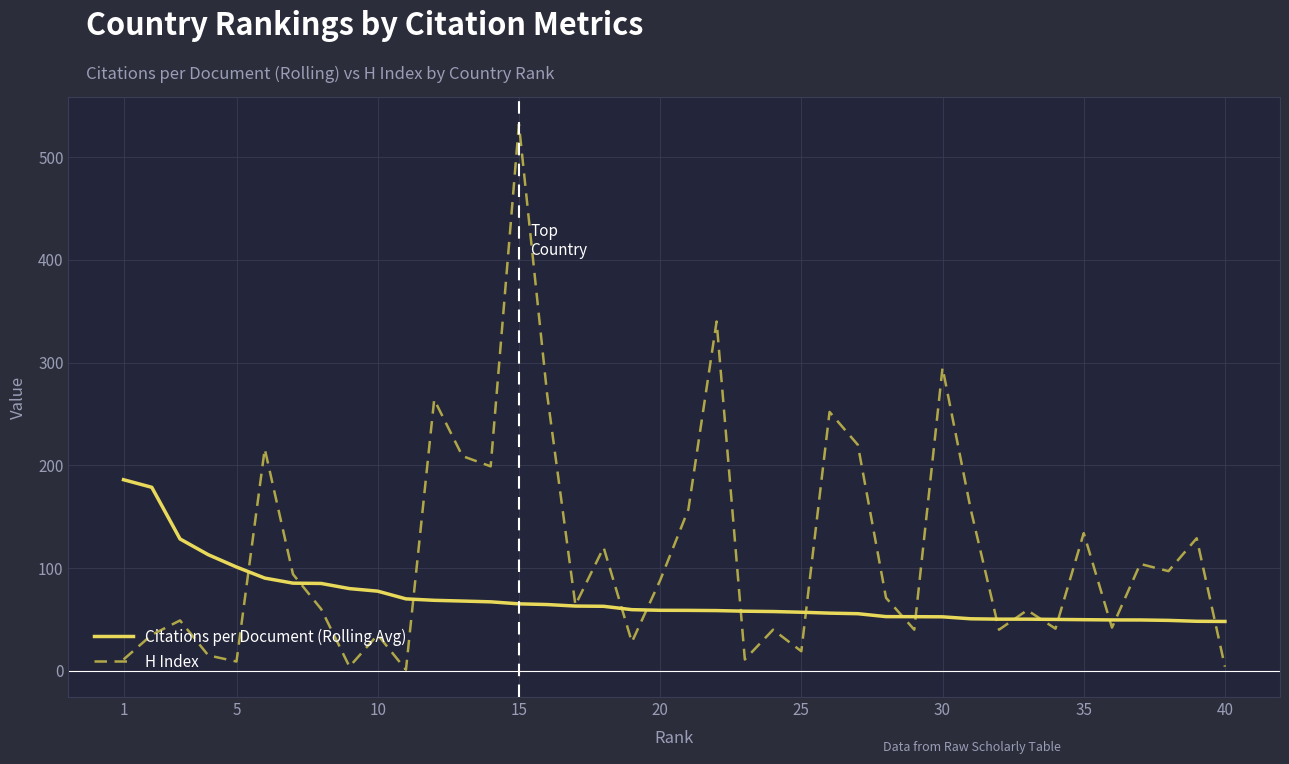

Which series has the largest total across all categories?

H Index